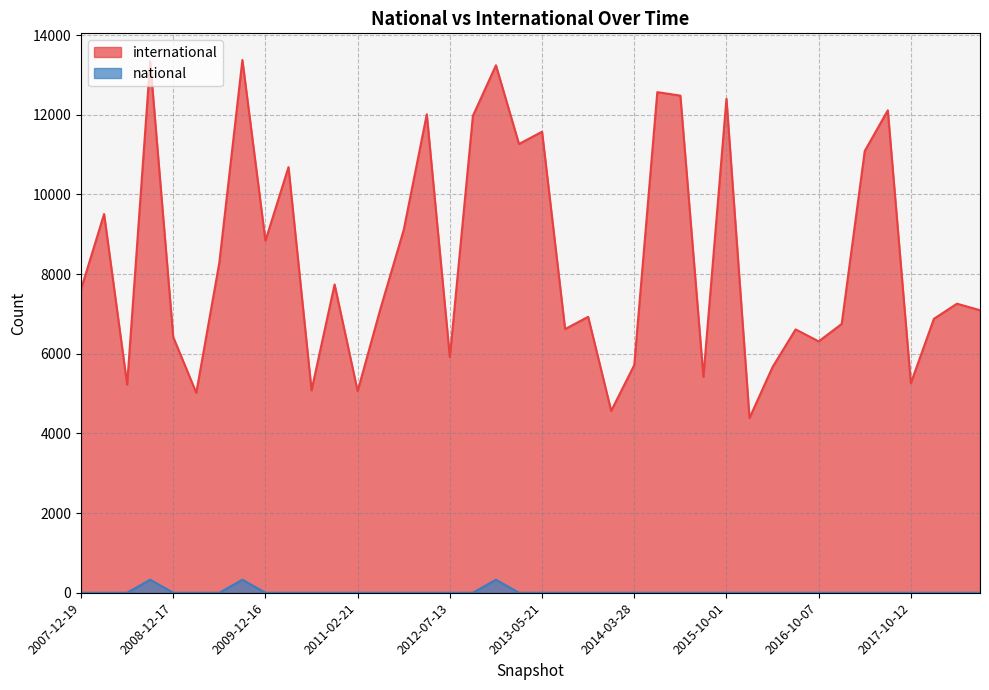

True or false: international has more than 2 points higher than both neighbors.

True